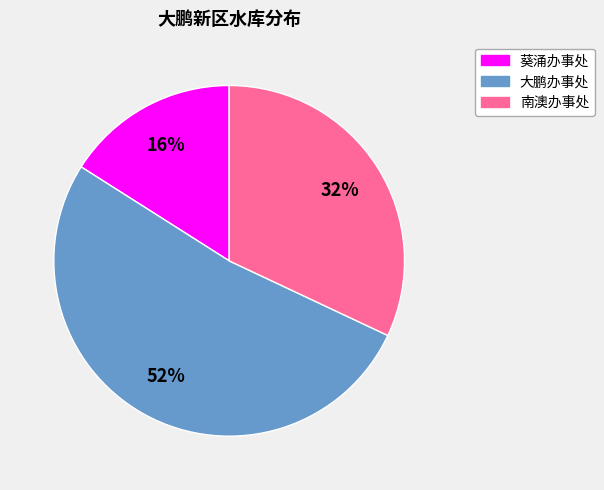

To the nearest percent, what percentage of the pie is 葵涌办事处?

16%